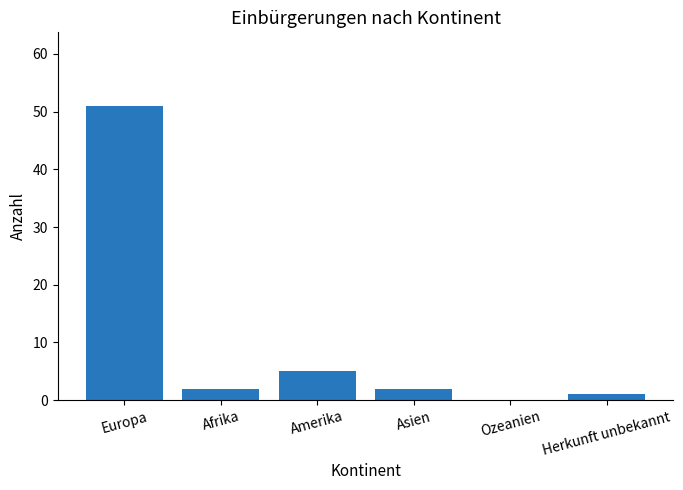

What is the maximum value shown in the chart?

51